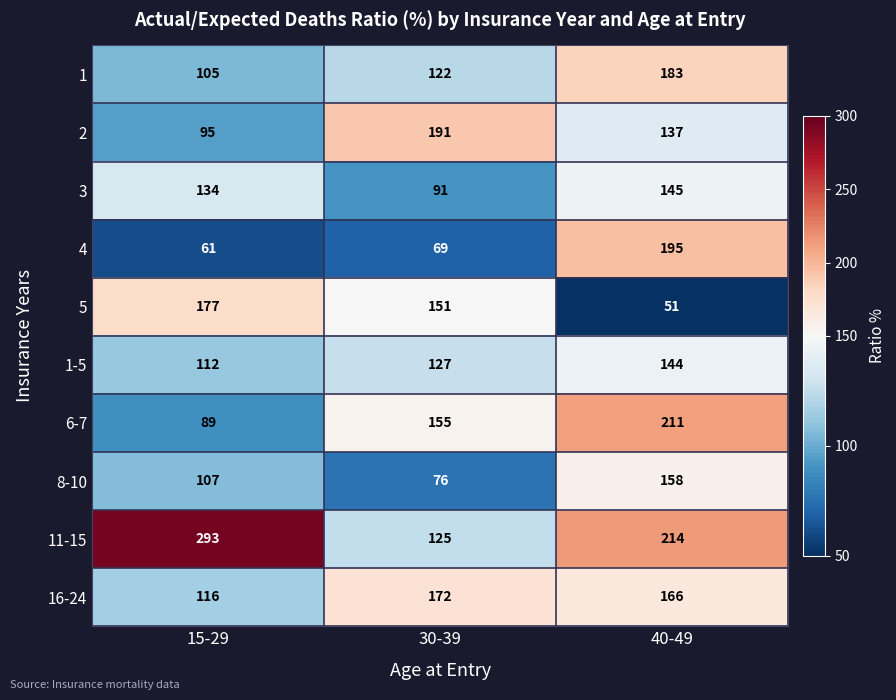

Is it true that 11-15 equals 49 at 40-49?

False